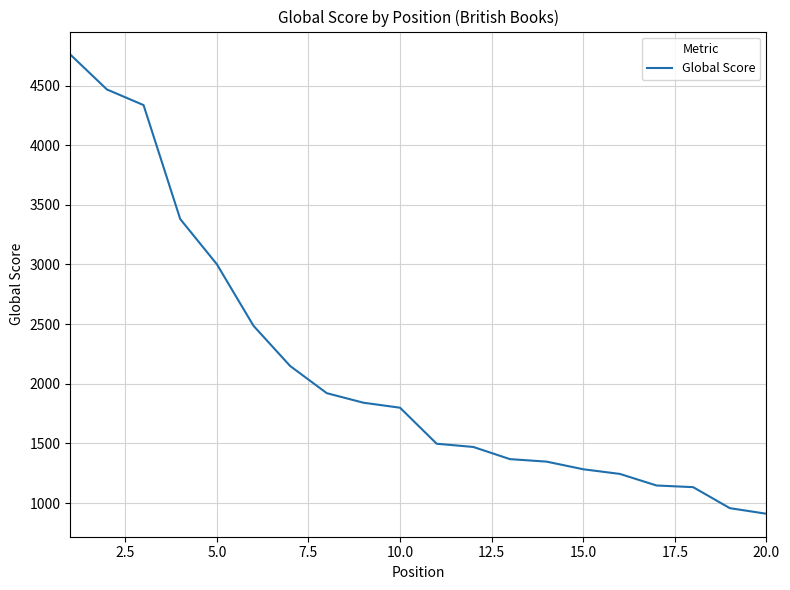

What is the minimum value shown in the chart?

910